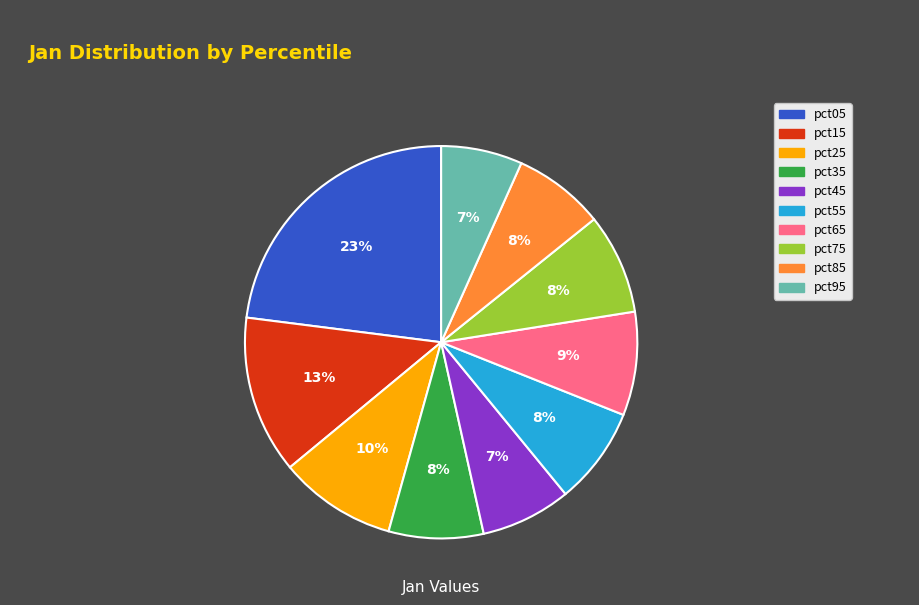

To the nearest percent, what is the average slice percentage?

10%